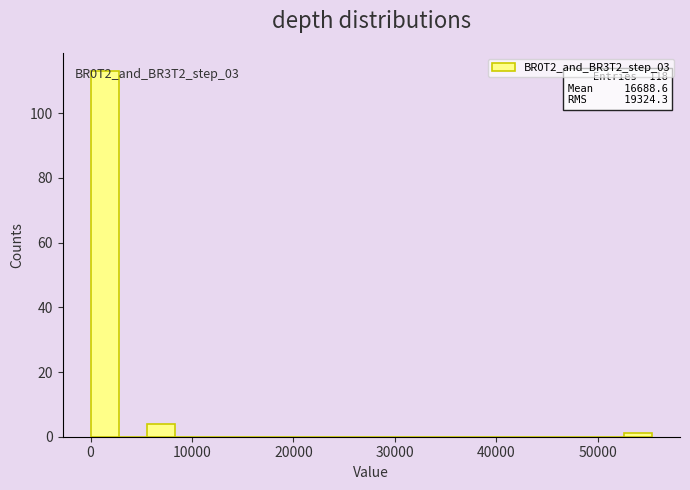

Read against the x-axis, roughly where is the centre of the tallest bar?

1000